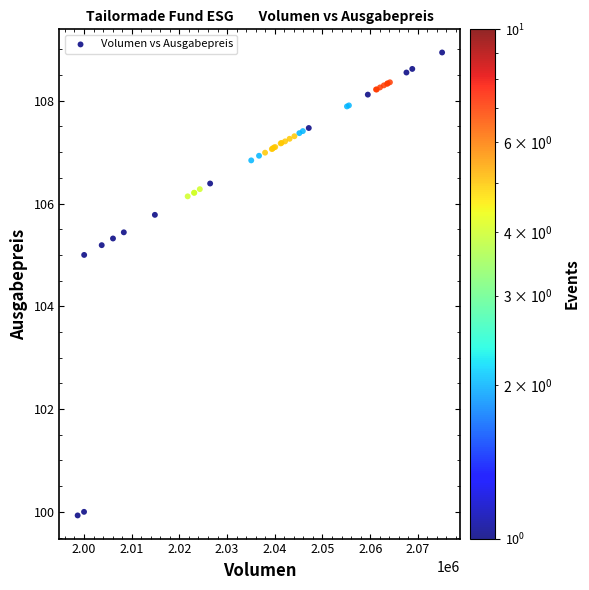

What Y value in the scatter plot is closest to 104?

105.0